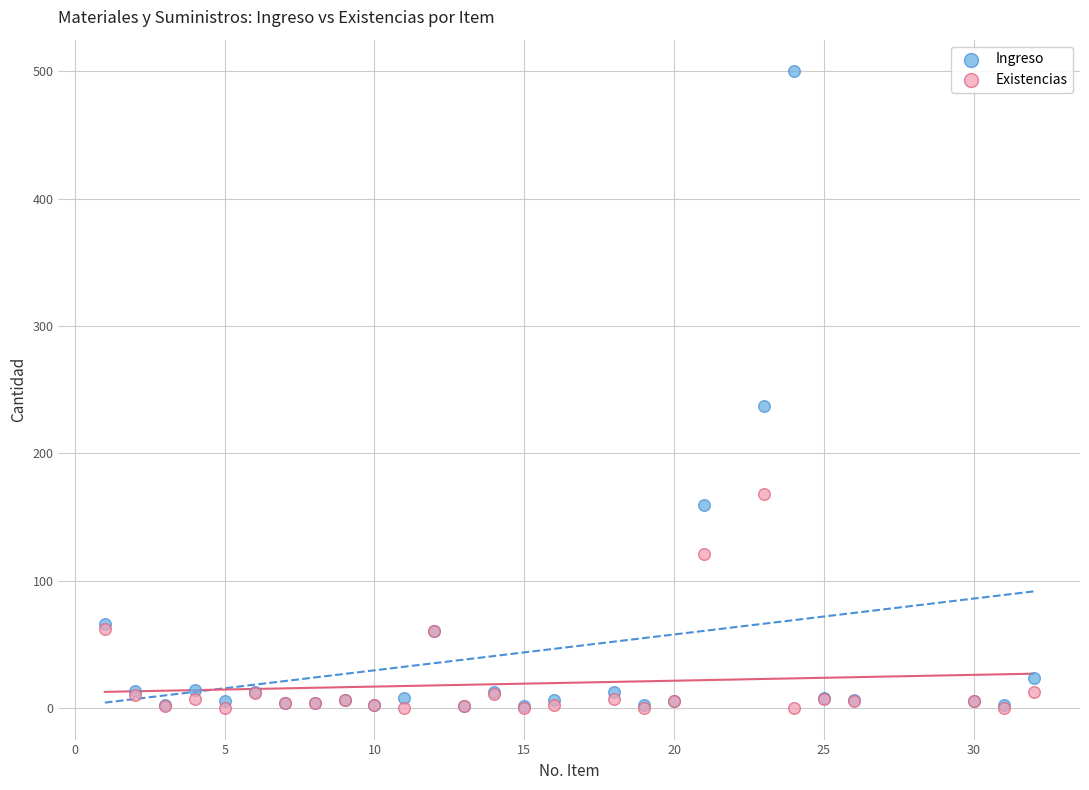

Across all series, what Y value is closest to 250?

237.0